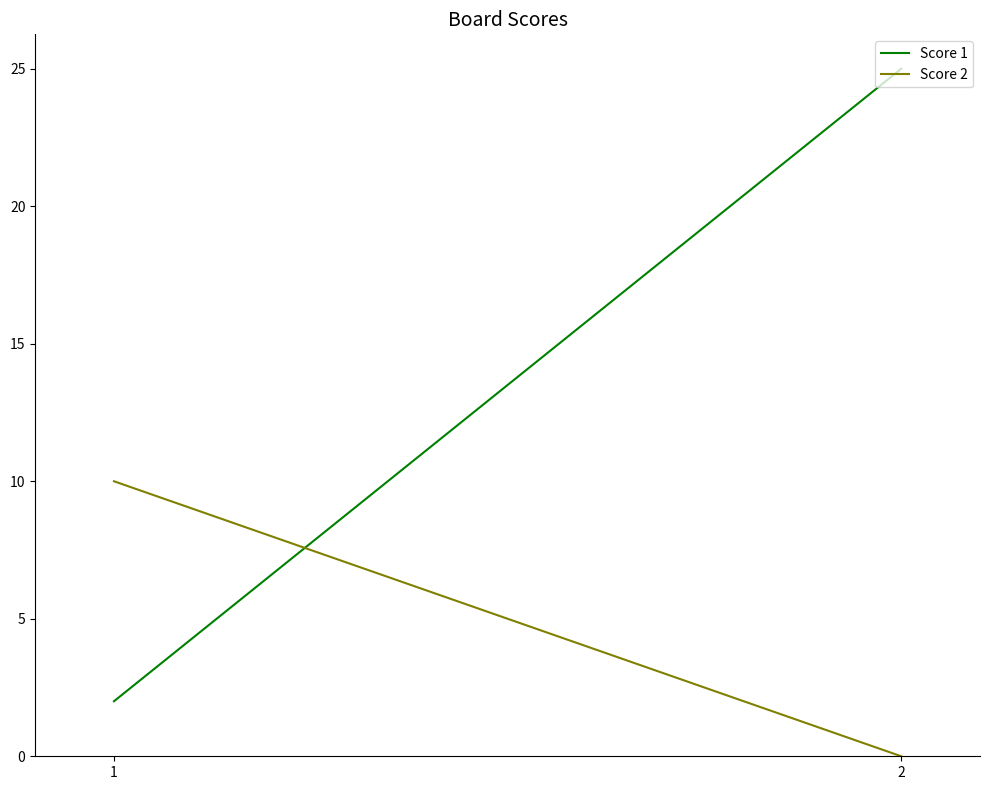

List the labels in order of Score 2 value, smallest first.

2, 1